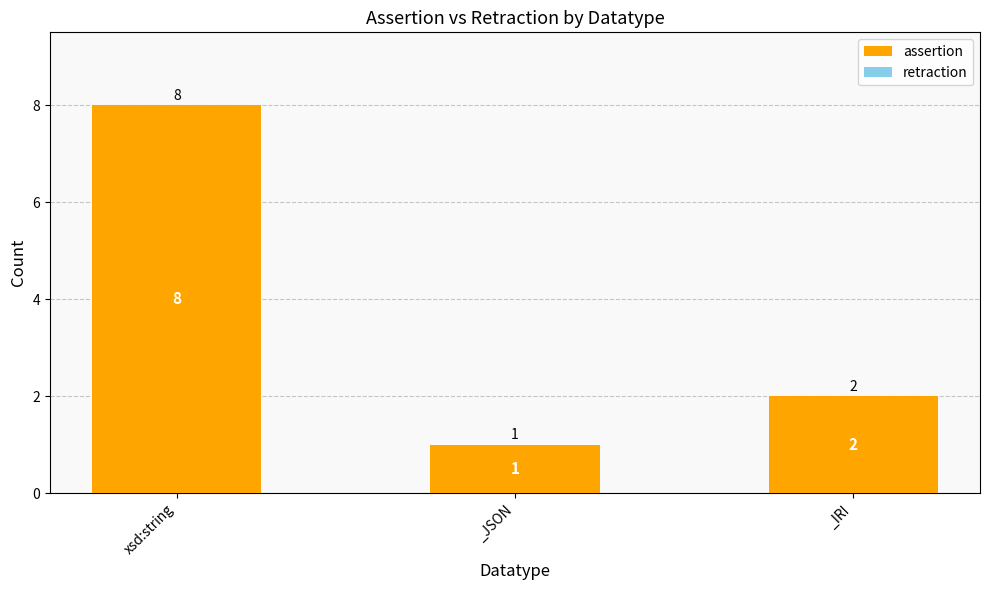

What is the ratio of the value at xsd:string to the value at _JSON?

8.0